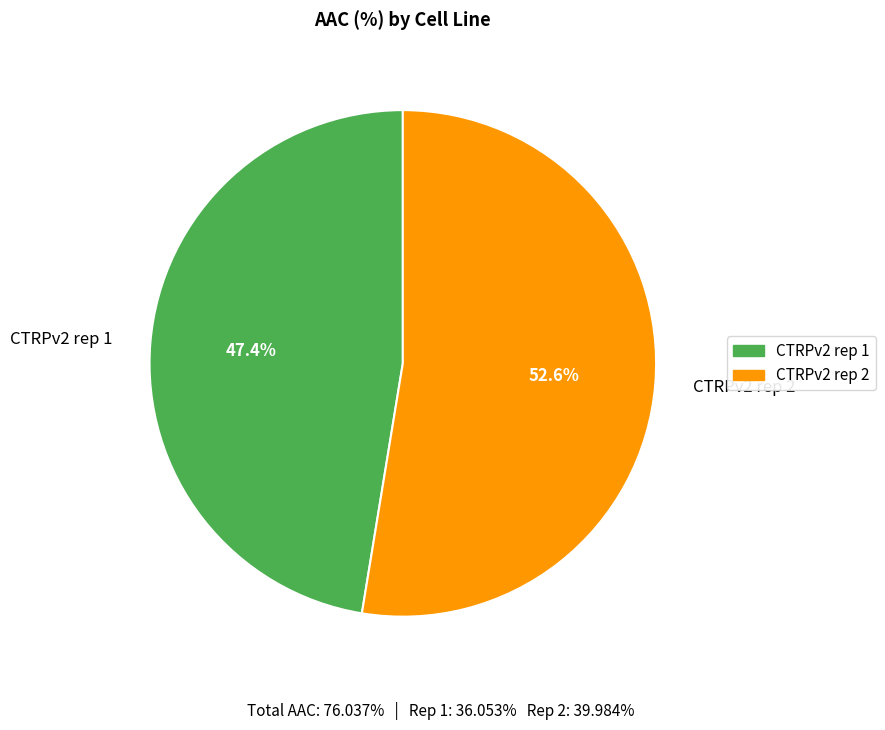

How many slices are in this pie chart?

2